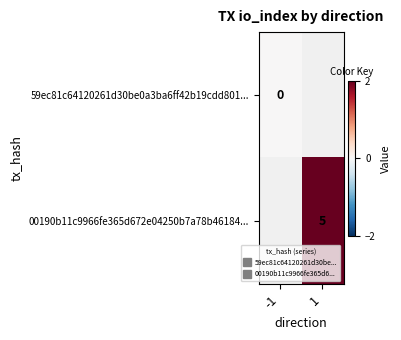

How many categories are shown in the chart?

2